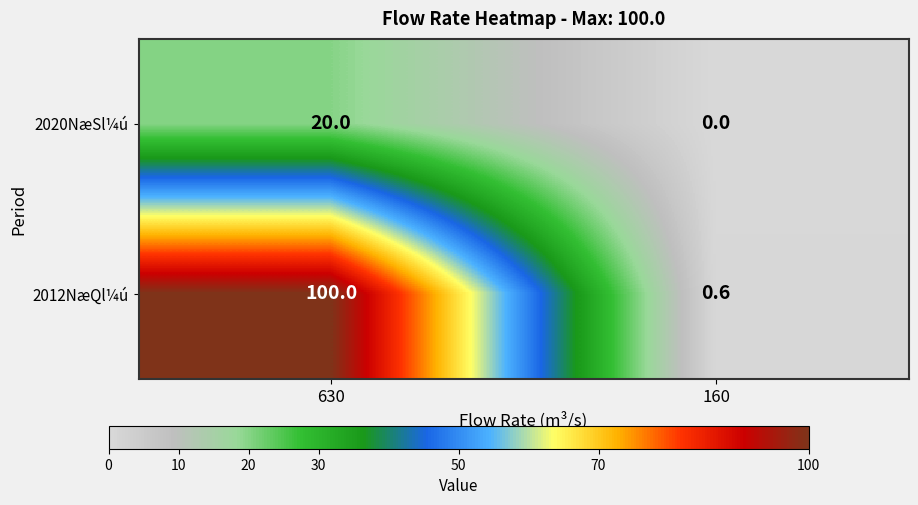

How many categories are shown in the chart?

2